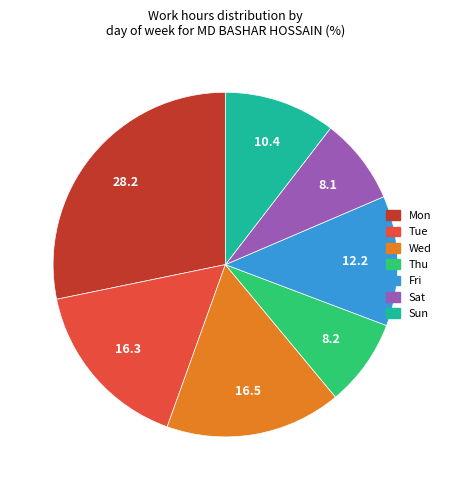

Count the number of slices in the pie.

7